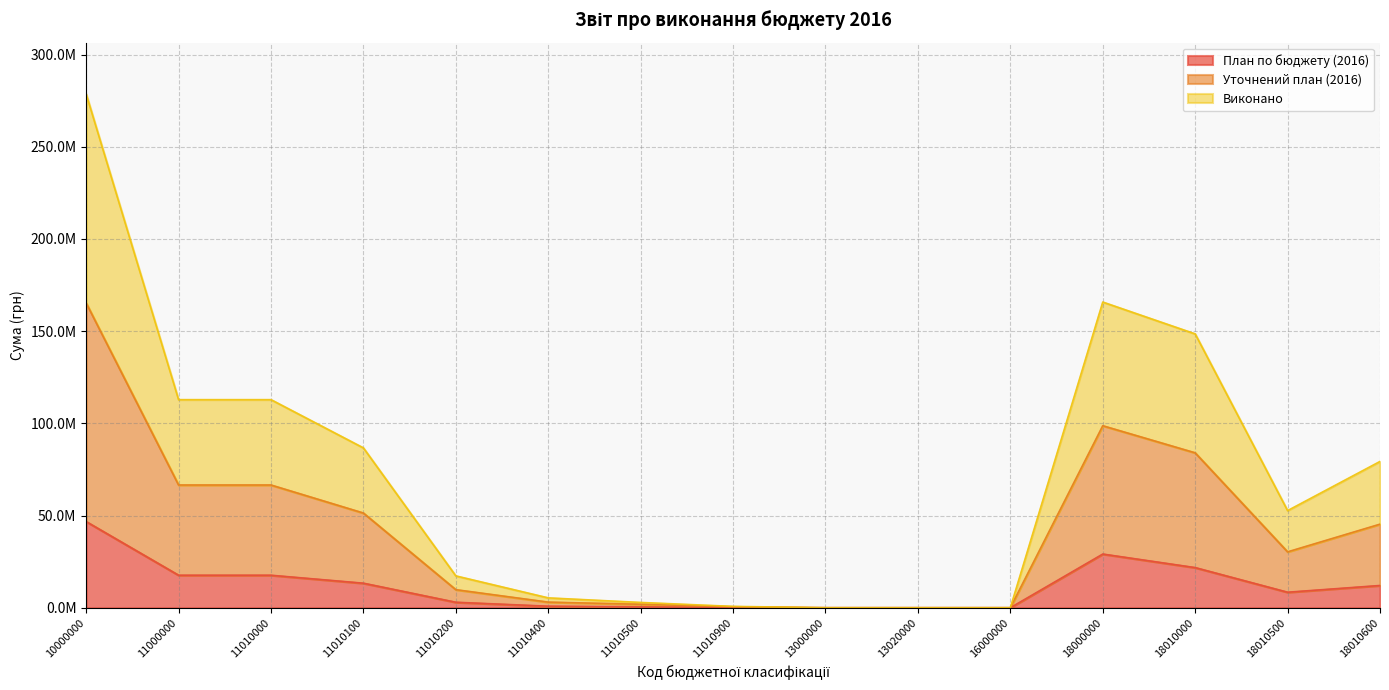

At which category does the chart reach its minimum across all series?

13000000